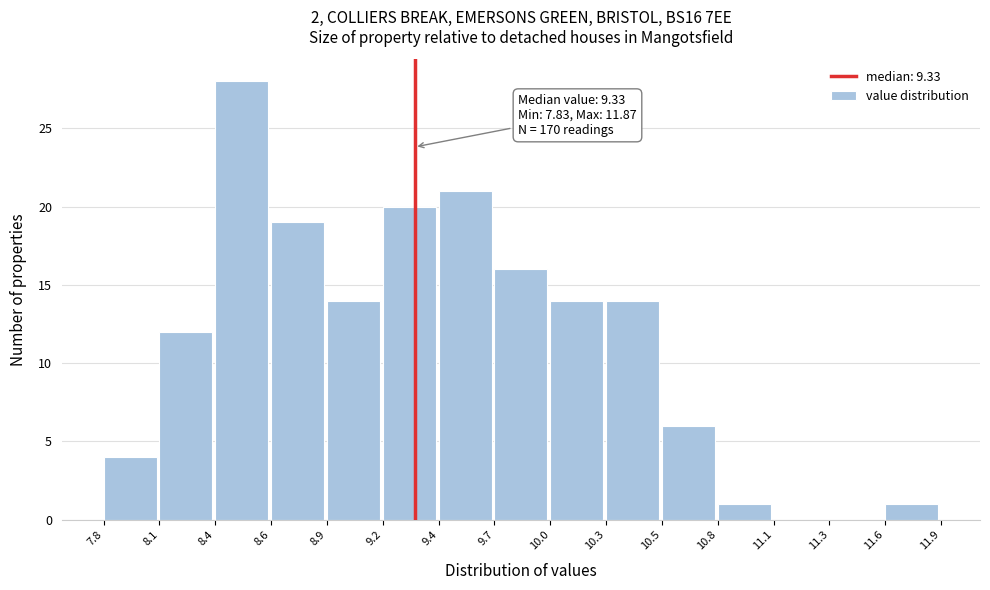

Reading right to left, extract all data points from this chart.

11.6=1	11.3=0	11.1=0	10.8=1	10.5=6	10.3=14	10.0=14	9.7=16	9.4=21	9.2=20	8.9=14	8.6=19	8.4=28	8.1=12	7.8=4